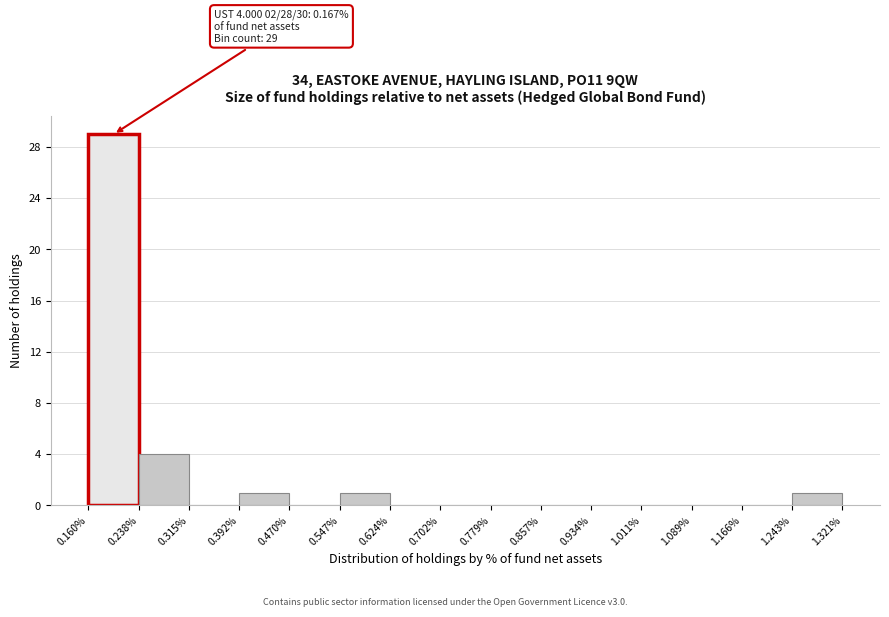

Which range on the x-axis has the tallest bar?

0.160% to 0.238%